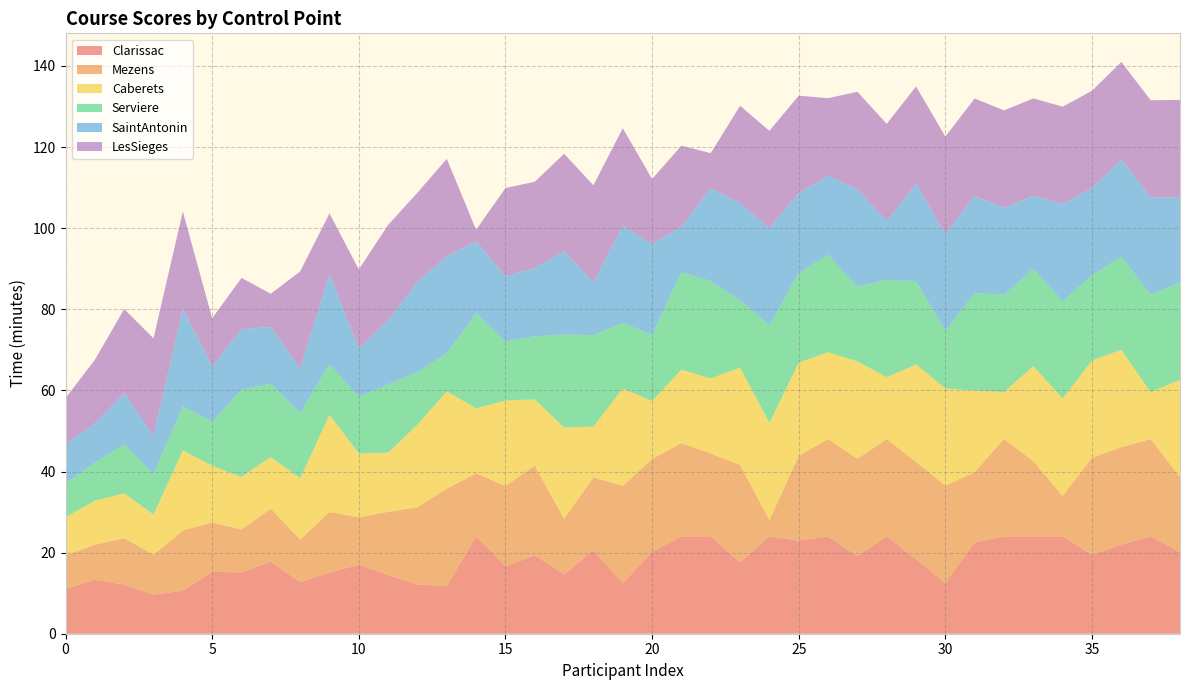

Reading left to right, list all the values displayed in this chart.

Clarissac: 0=11.1	1=13.3	2=12.1	3=9.6	4=10.6	5=15.3	6=15.1	7=17.8	8=12.7	9=15.1	10=17.1	11=14.4	12=12.1	13=11.8	14=24.0	15=16.6	16=19.3	17=14.6	18=20.6	19=12.5	20=20.1	21=24.0	22=24.0	23=17.6	24=24.0	25=22.9	26=24.0	27=19.1	28=24.0	29=18.4	30=12.5	31=22.5	32=24.0	33=24.0	34=24.0	35=19.4	36=22.0	37=24.0	38=20.1
Mezens: 0=8.3	1=8.7	2=11.4	3=9.9	4=14.8	5=12.2	6=10.6	7=13.1	8=10.5	9=15.0	10=11.7	11=15.6	12=19.1	13=24.0	14=15.5	15=19.8	16=22.1	17=13.7	18=18.0	19=24.0	20=23.0	21=23.0	22=20.4	23=24.0	24=4.0	25=20.9	26=24.0	27=24.0	28=24.0	29=24.0	30=24.0	31=17.4	32=24.0	33=18.5	34=10.0	35=24.0	36=24.0	37=24.0	38=18.5
Caberets: 0=9.4	1=10.9	2=11.0	3=9.9	4=19.8	5=14.0	6=12.9	7=12.7	8=15.1	9=24.0	10=15.7	11=14.6	12=20.4	13=24.0	14=16.0	15=21.1	16=16.3	17=22.5	18=12.5	19=24.0	20=14.3	21=18.1	22=18.5	23=24.0	24=24.0	25=23.0	26=21.4	27=24.0	28=15.3	29=24.0	30=24.0	31=20.1	32=11.6	33=23.4	34=24.0	35=24.0	36=24.0	37=11.6	38=24.0
Serviere: 0=8.2	1=9.4	2=12.1	3=10.0	4=10.9	5=10.8	6=21.6	7=18.1	8=16.1	9=12.4	10=14.0	11=16.9	12=13.0	13=9.3	14=23.5	15=14.5	16=15.6	17=23.0	18=22.5	19=16.2	20=16.3	21=24.0	22=24.0	23=16.6	24=24.0	25=22.1	26=24.0	27=18.5	28=24.0	29=20.6	30=14.1	31=24.0	32=24.0	33=24.0	34=24.0	35=21.0	36=23.0	37=24.0	38=24.0
SaintAntonin: 0=9.7	1=9.7	2=12.7	3=9.5	4=24.0	5=13.7	6=14.8	7=14.0	8=10.9	9=22.3	10=11.9	11=15.8	12=22.3	13=24.0	14=17.7	15=16.1	16=16.9	17=20.5	18=13.0	19=24.0	20=22.4	21=11.2	22=23.0	23=24.0	24=24.0	25=19.8	26=19.5	27=24.0	28=14.4	29=24.0	30=24.0	31=24.0	32=21.5	33=18.0	34=24.0	35=21.5	36=24.0	37=24.0	38=21.0
LesSieges: 0=11.4	1=15.6	2=20.7	3=24.0	4=24.0	5=11.8	6=12.6	7=8.2	8=24.0	9=14.9	10=19.5	11=23.5	12=22.0	13=24.0	14=2.9	15=21.8	16=21.3	17=24.0	18=24.0	19=24.0	20=16.0	21=20.0	22=8.6	23=24.0	24=24.0	25=24.0	26=19.1	27=24.0	28=24.0	29=24.0	30=24.0	31=24.0	32=24.0	33=24.0	34=24.0	35=24.0	36=24.0	37=24.0	38=24.0